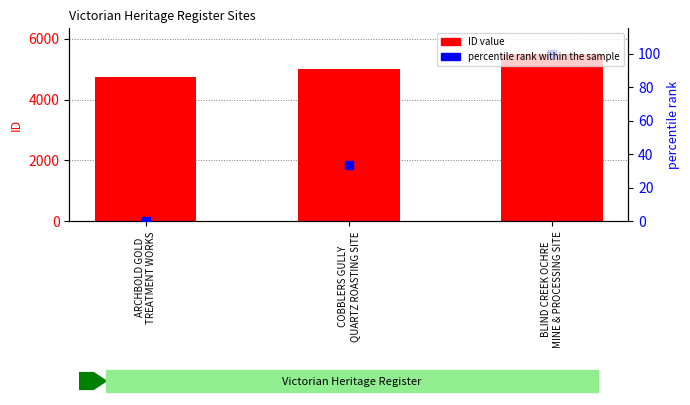

At which category is the sum across all series the highest?

BLIND CREEK OCHRE
MINE & PROCESSING SITE